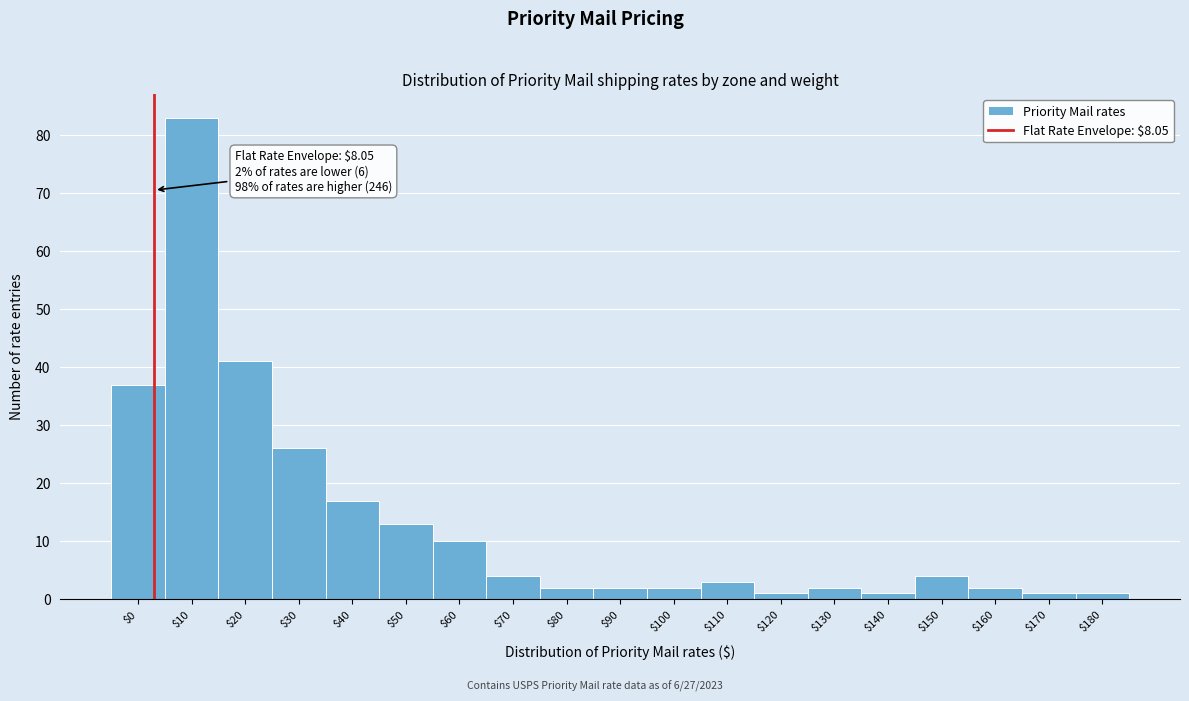

Reading left to right, what are all the values shown in this chart?

37	83	41	26	17	13	10	4	2	2	2	3	1	2	1	4	2	1	1